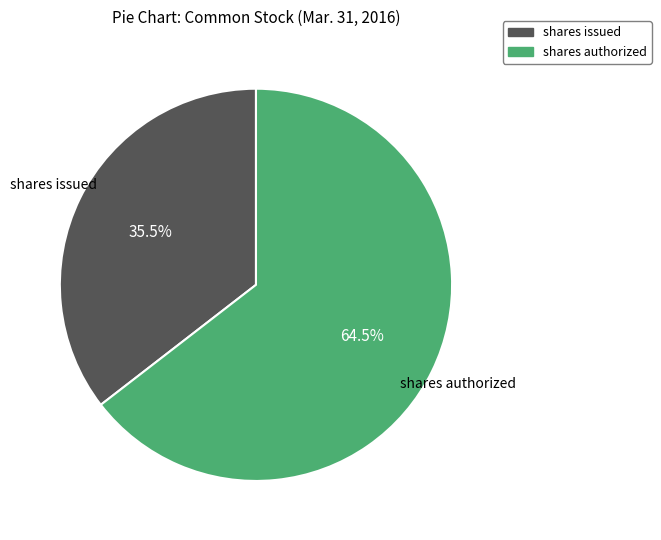

What is the ratio of the value at shares authorized to the value at shares issued?

1.8